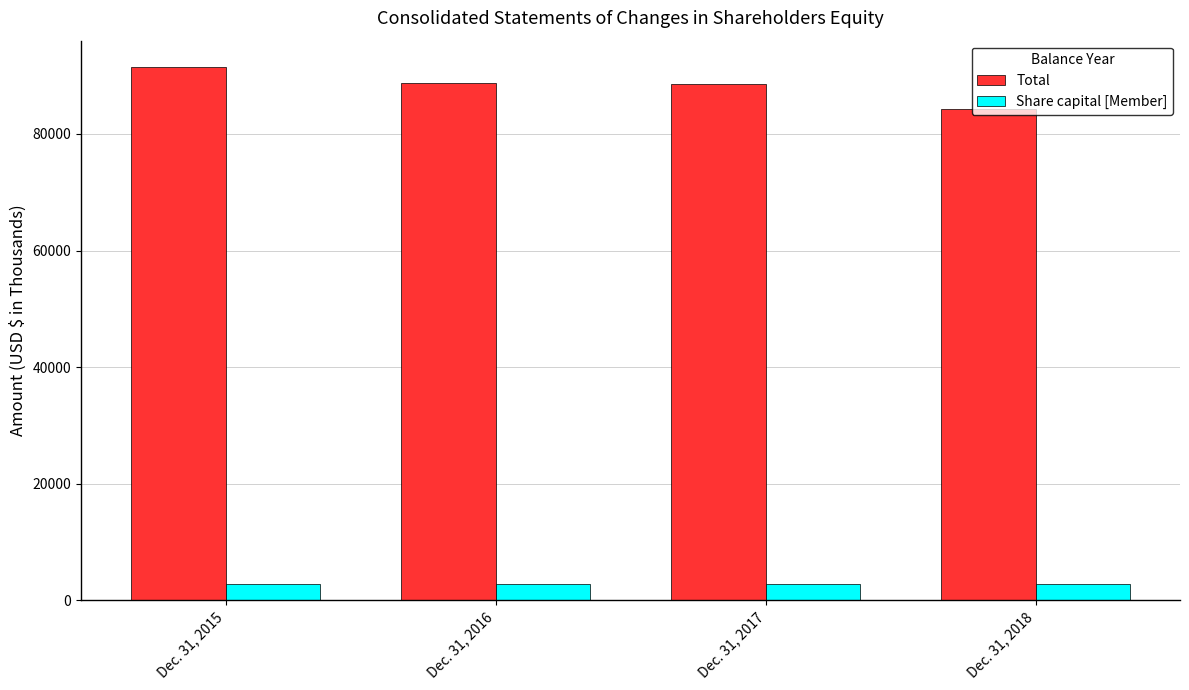

Are the bars horizontal?

No